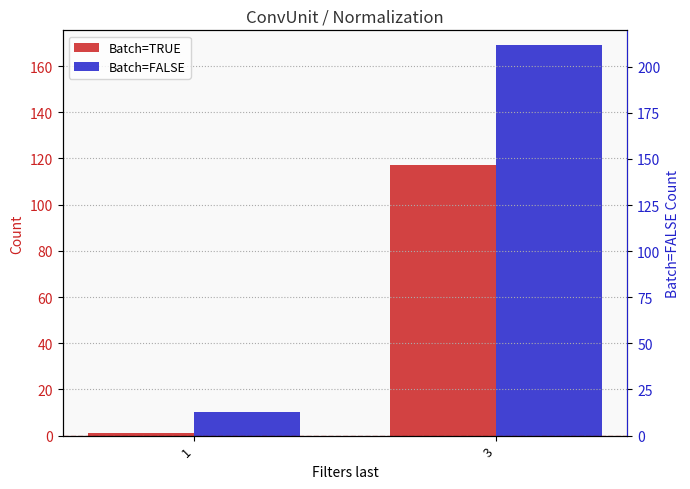

Count the number of data series in this chart.

2